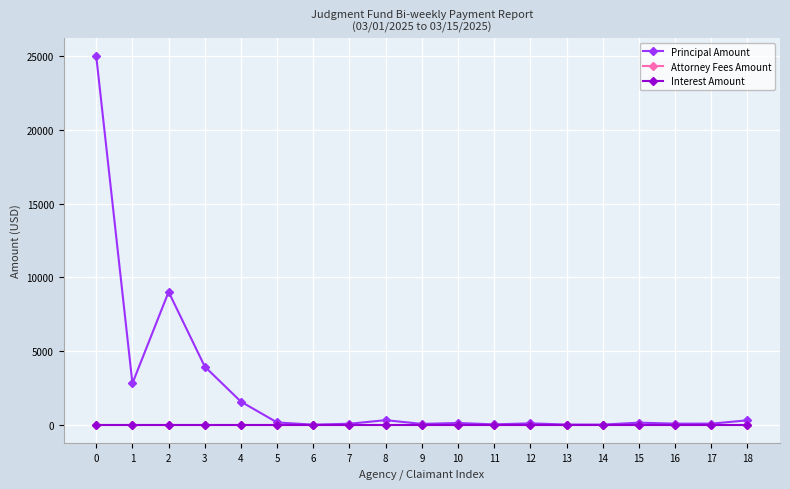

The value of Interest Amount at 3 is 0.0. True or false?

True